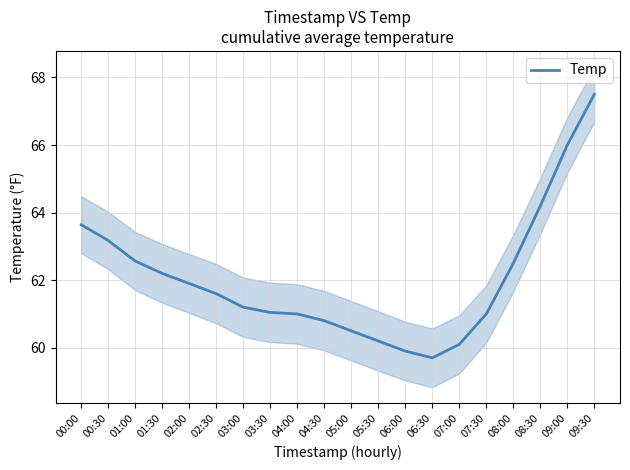

Count the number of data series in this chart.

1